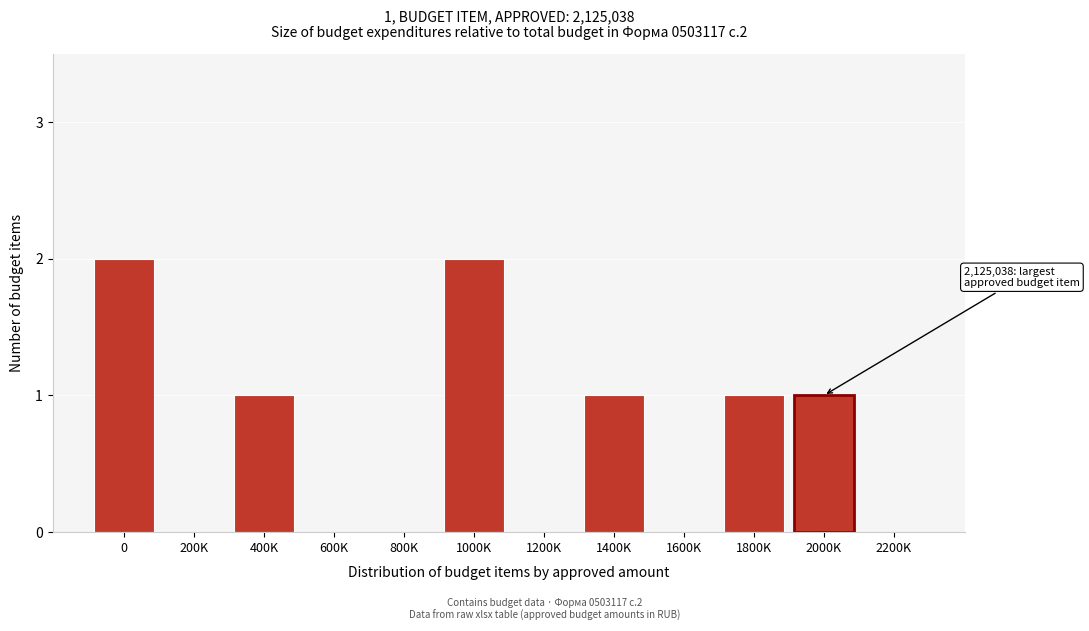

Reading left to right, transcribe all the data shown in this chart.

0=2	200K=0	400K=1	600K=0	800K=0	1000K=2	1200K=0	1400K=1	1600K=0	1800K=1	2000K=1	2200K=0